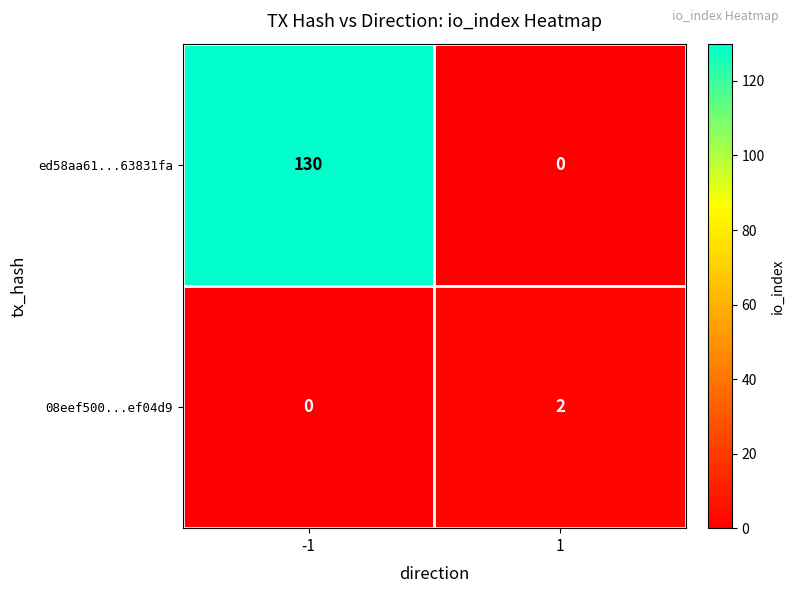

What is the sum of the ed58aa61...63831fa values at 1 and -1?

130